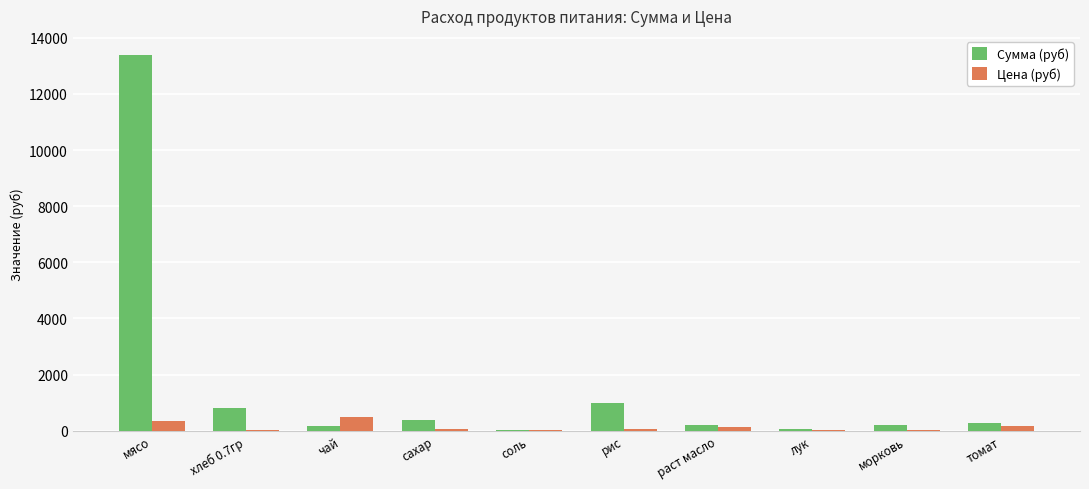

Which series has the widest spread of values?

Сумма (руб)